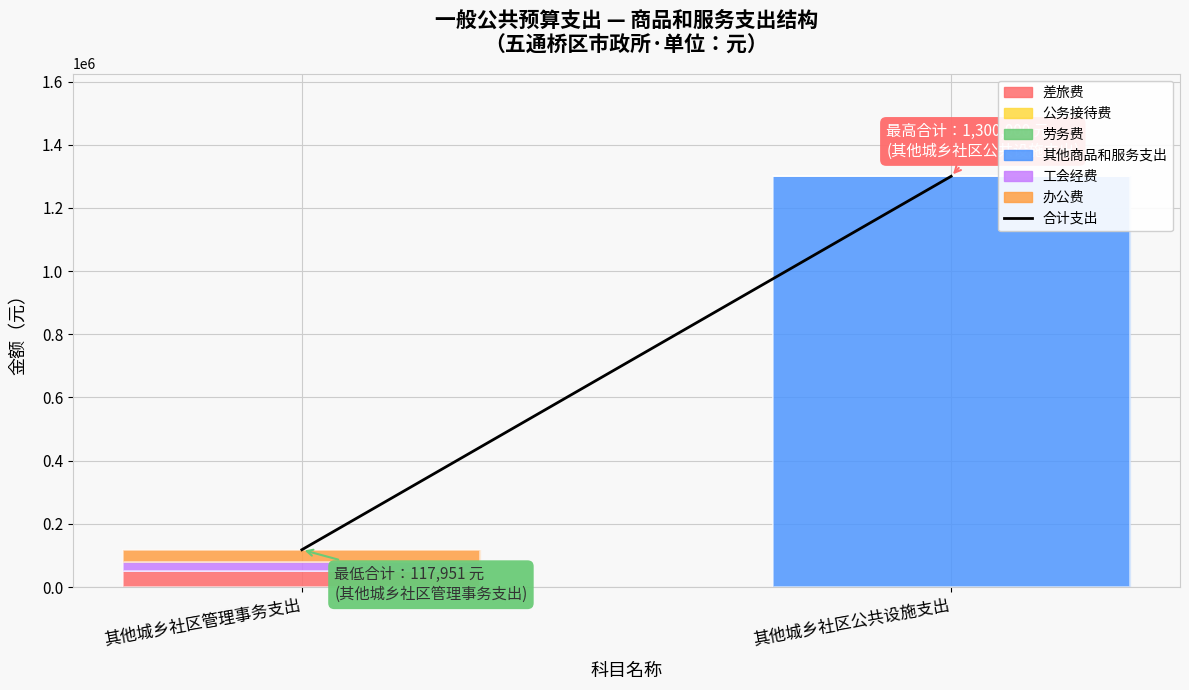

True or false: 差旅费 has a value of 50000 at 其他城乡社区管理事务支出.

True